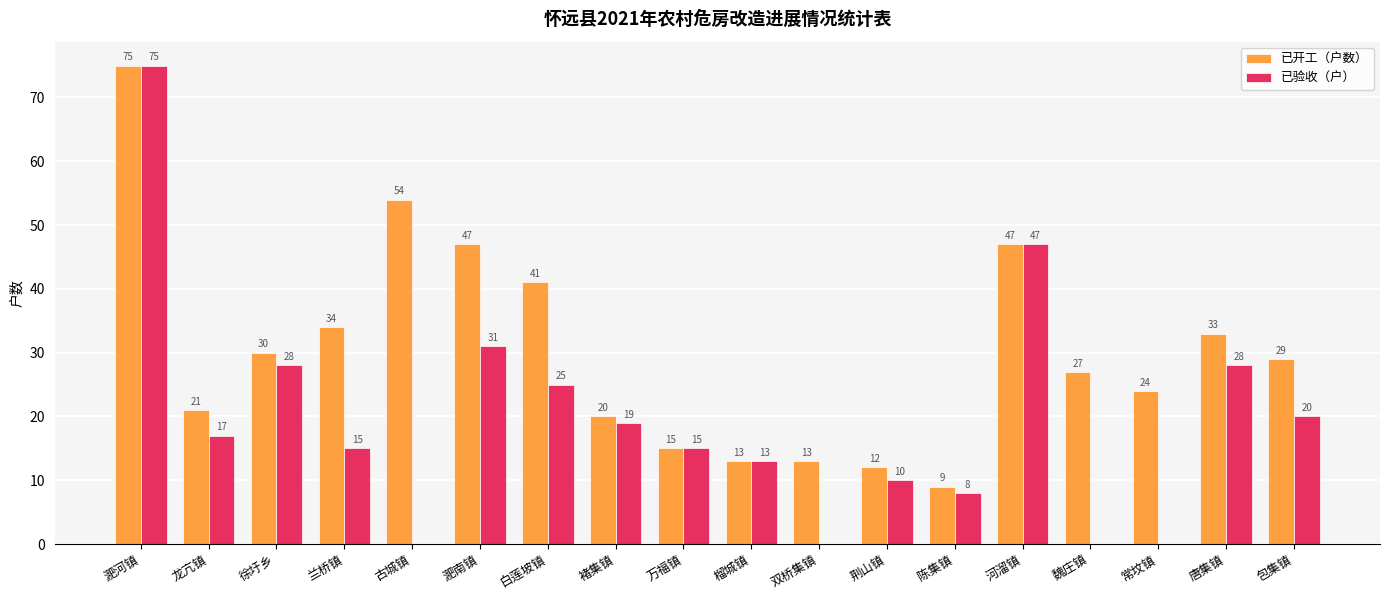

Is the value of 已开工（户数） at 常坟镇 greater than the value of 已验收（户） at 徐圩乡?

No